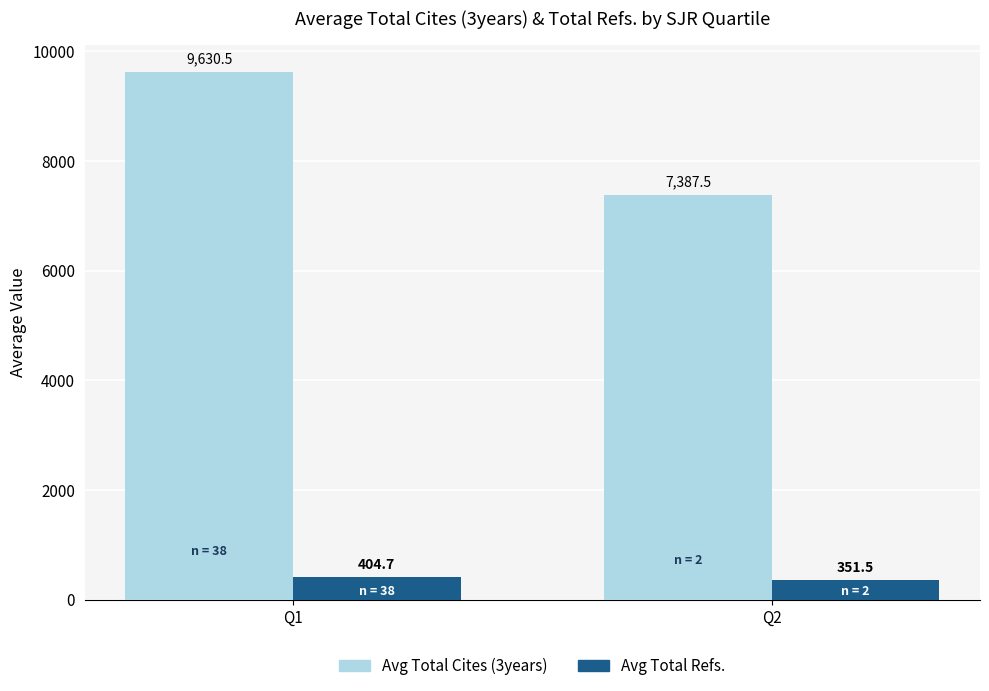

What is the smallest value displayed?

351.5